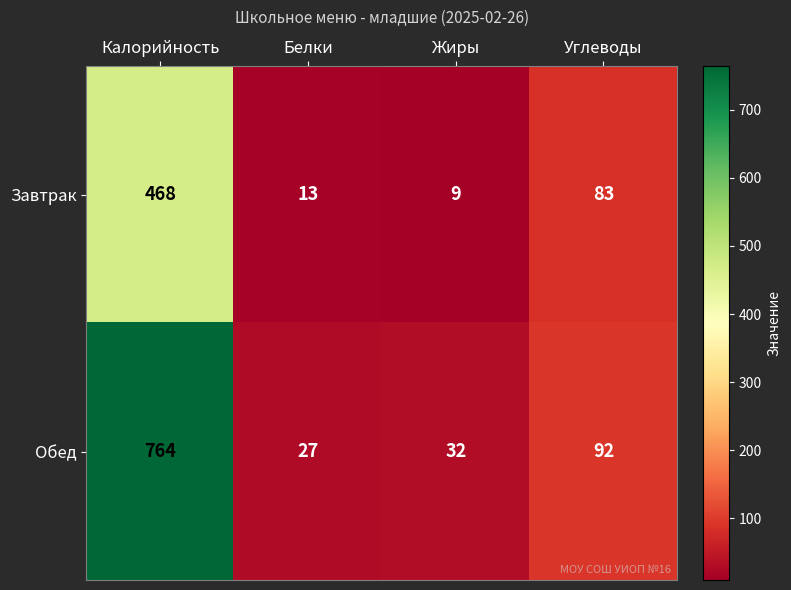

Where is Завтрак nearest to the value 238?

Углеводы